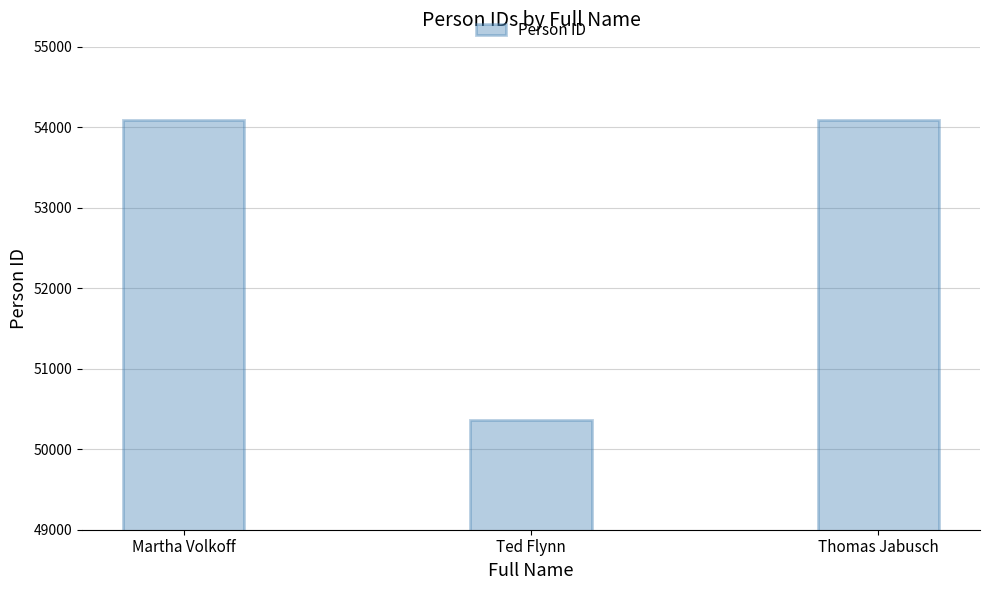

What is the greatest value displayed?

54091